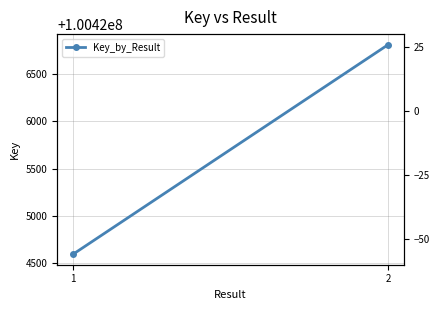

Which label corresponds to the smallest value in the chart?

1